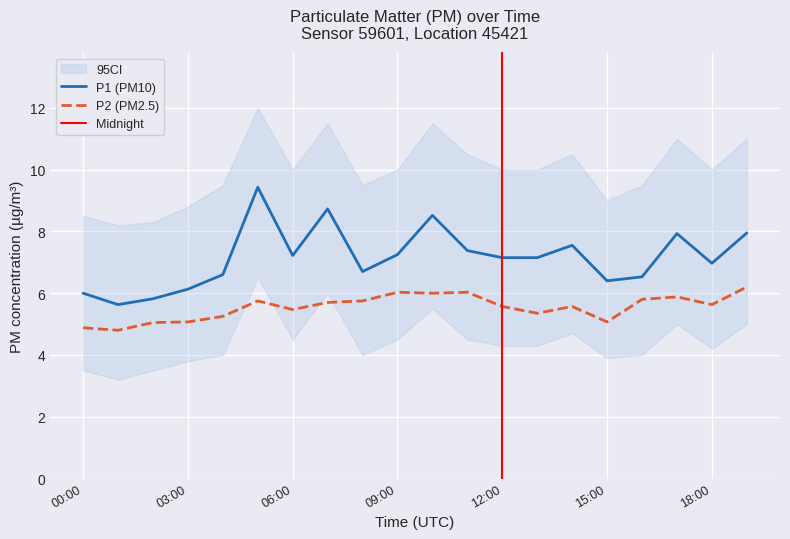

Between 05:00 and 02:00, which is larger?

05:00